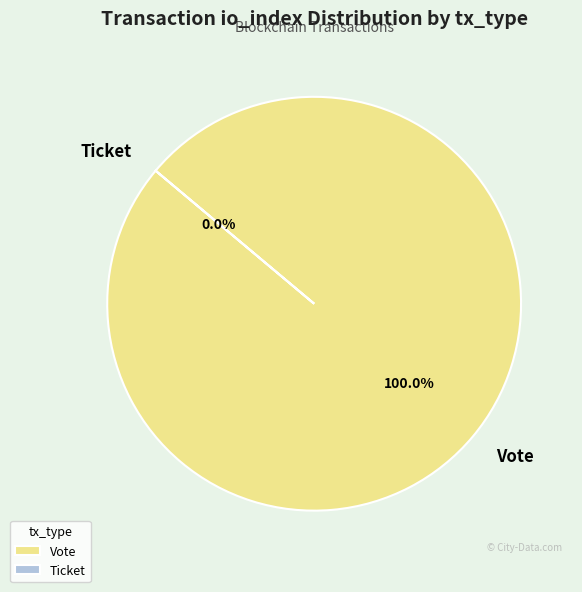

Rank the categories by value from highest to lowest.

Vote, Ticket